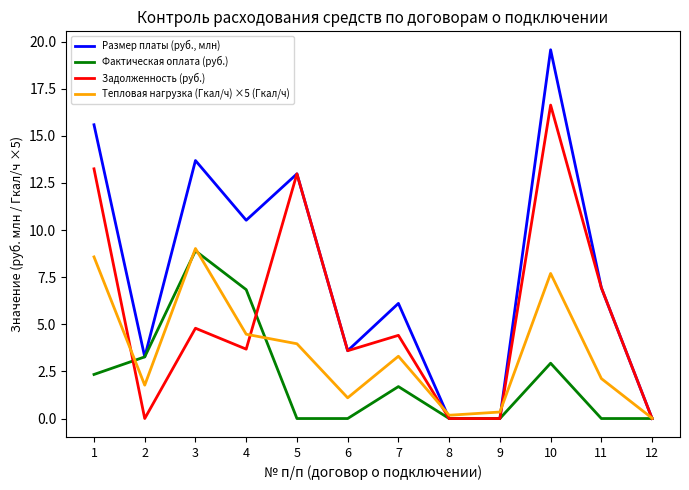

How many values in the Задолженность (руб.) series exceed 4?

6